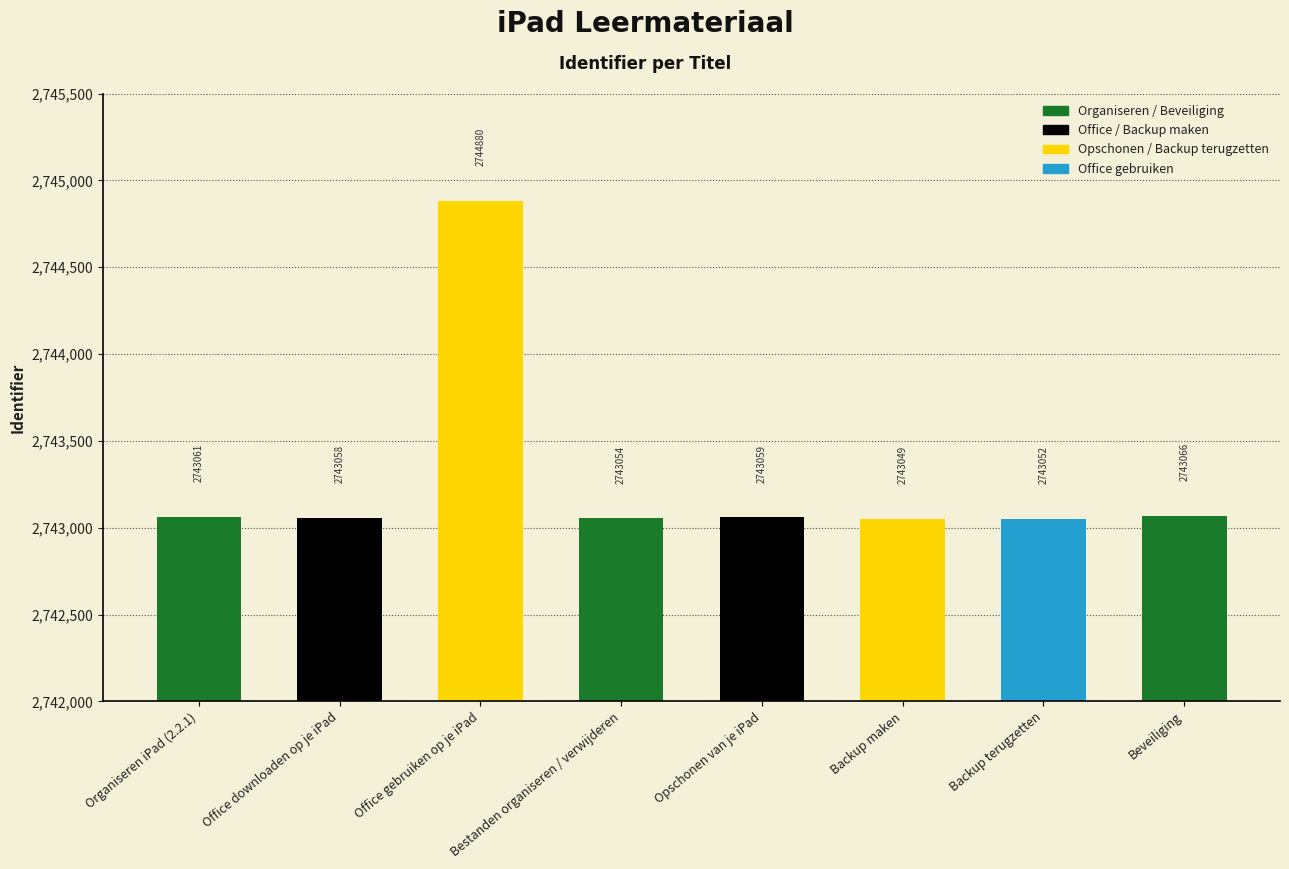

At which category does the chart reach its peak across all series?

Office gebruiken op je iPad